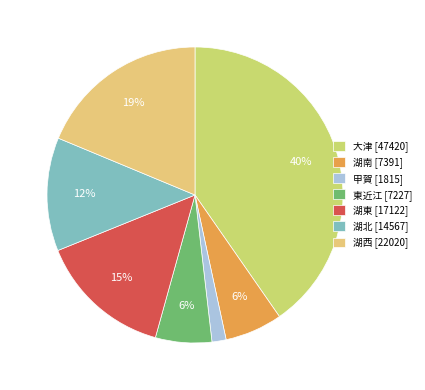

Is there any slice that represents more than half of the pie?

No